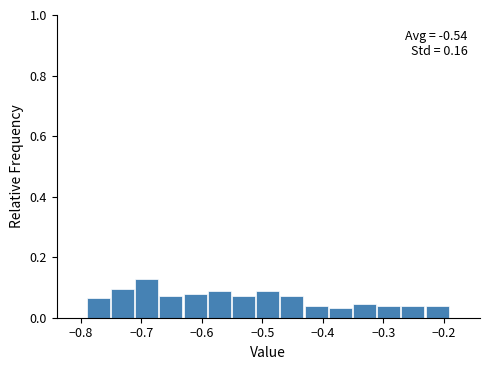

Over which range of the x-axis is the bar tallest?

-0.71 to -0.67